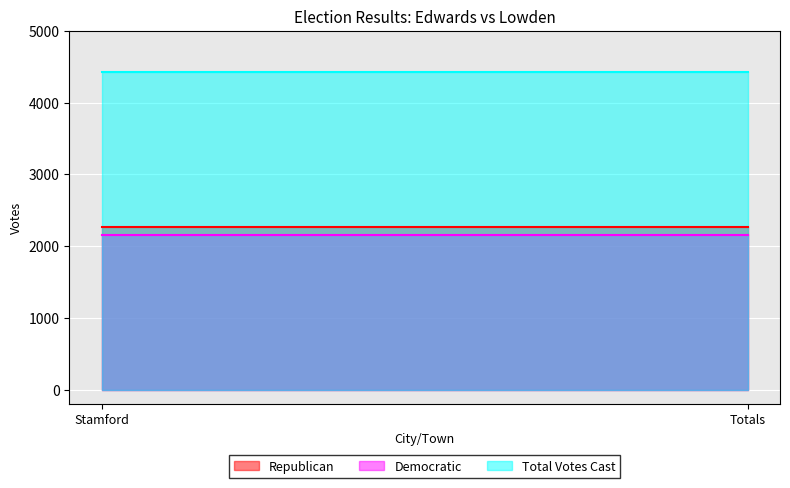

Is it true that Republican equals 2270 at Stamford?

True